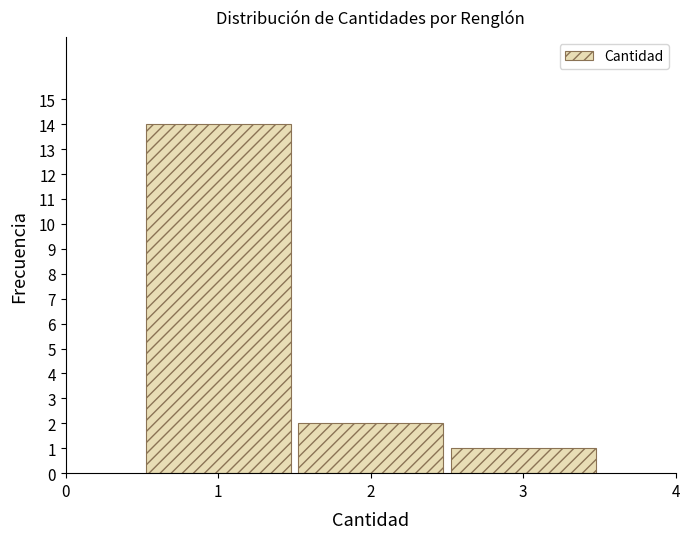

Reading left to right, list every bar in this chart as the range it spans on the x-axis followed by its height. The values are not printed on the chart, so give them approximately, as read against the axis.

0.5 to 1.5: 14
1.5 to 2.5: 2
2.5 to 3.5: 1